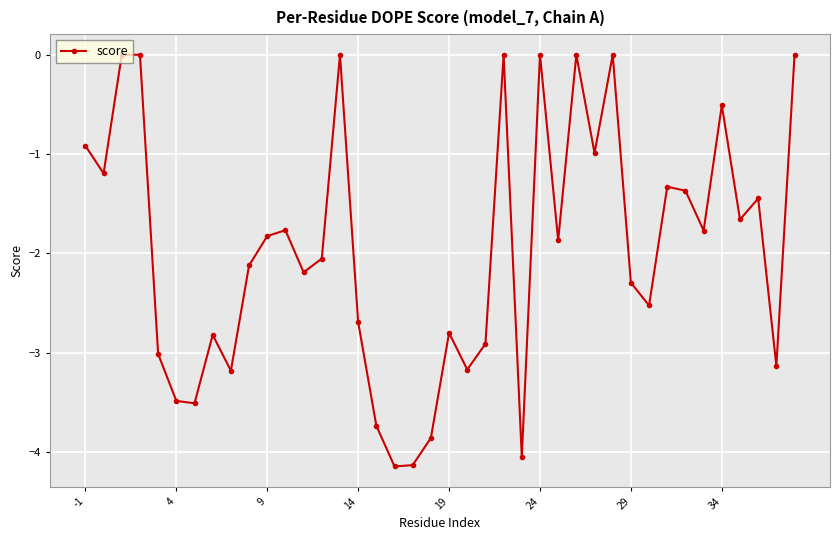

What is the difference between the second highest and minimum values?

4.1